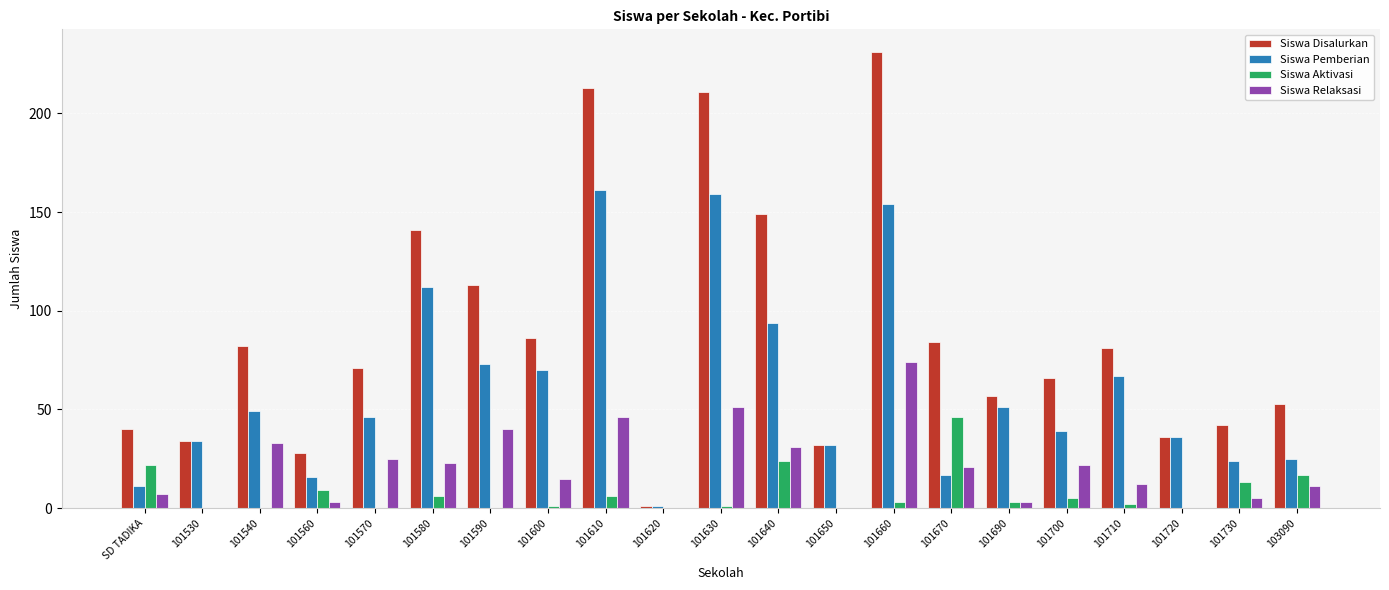

What is the greatest value displayed?

231